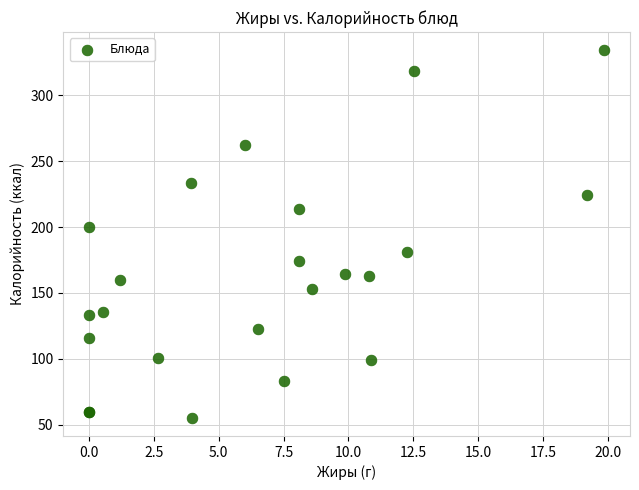

What Y value in the scatter plot is closest to 194?

200.0